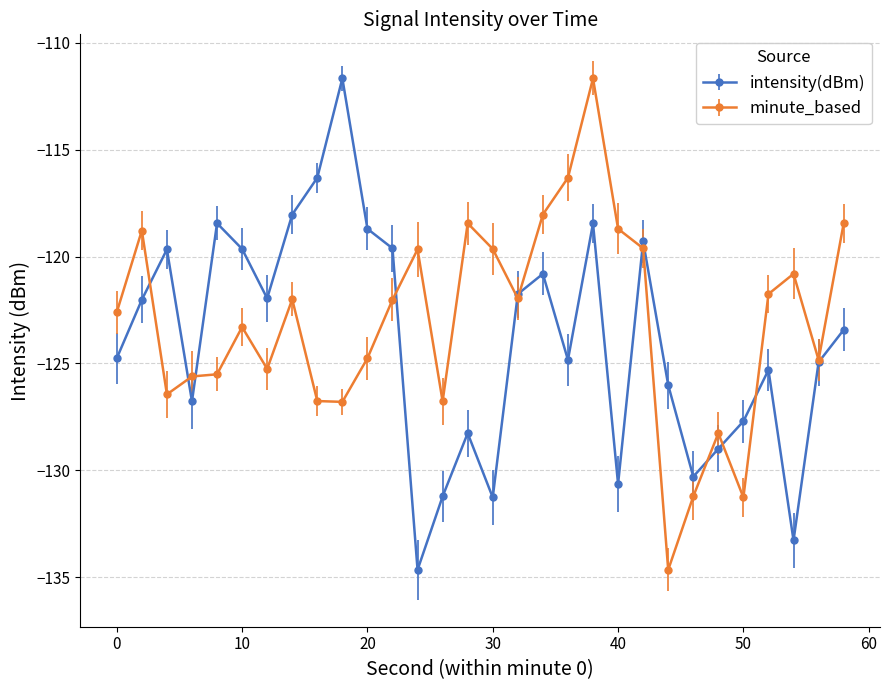

What is the maximum value for intensity(dBm)?

-111.7